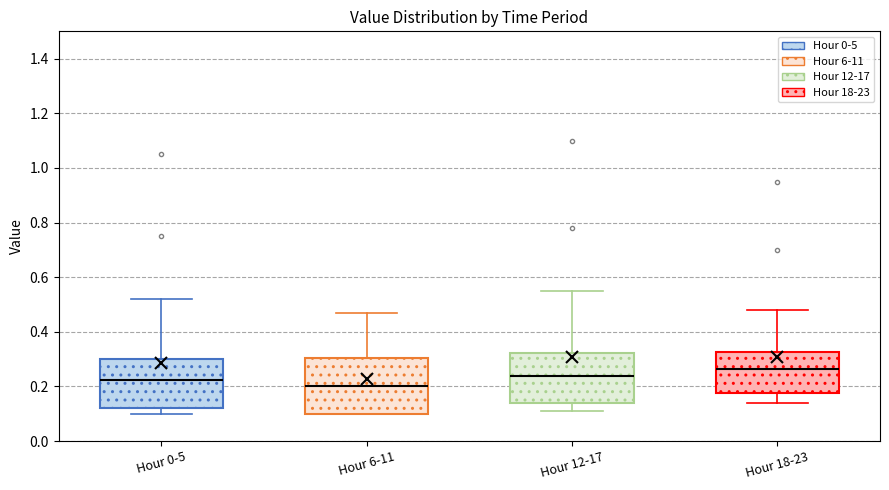

Reading left to right, transcribe this box plot: for each box, give where its median line is, the range the box spans, and where its two whiskers end, as read against the y-axis. The values are not printed on the chart, so give them approximately, as read against the axis.

Hour 0-5: median 0.22, box 0.12 to 0.30, whiskers 0.10 to 0.52
Hour 6-11: median 0.20, box 0.10 to 0.30, whiskers 0.10 to 0.48
Hour 12-17: median 0.24, box 0.14 to 0.32, whiskers 0.12 to 0.56
Hour 18-23: median 0.26, box 0.18 to 0.32, whiskers 0.14 to 0.48